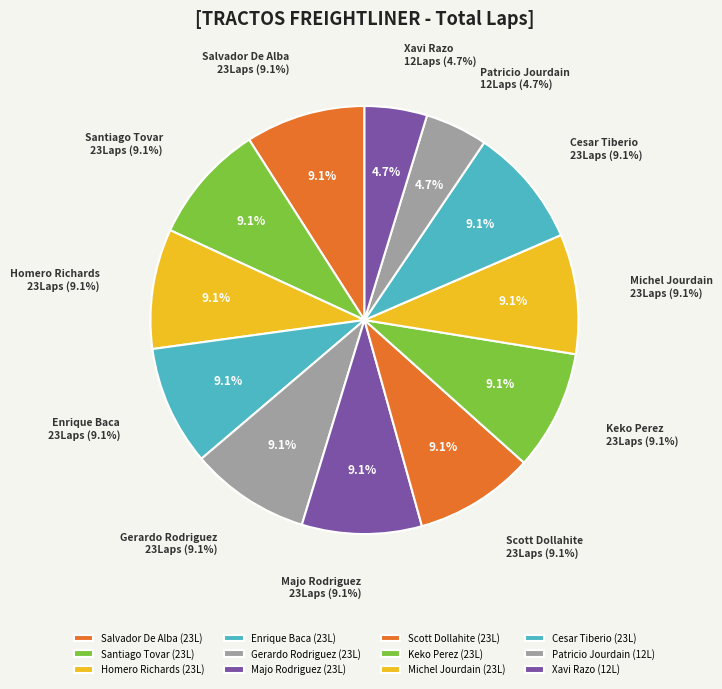

Rank the categories by value from highest to lowest.

Salvador De Alba, Santiago Tovar, Homero Richards, Enrique Baca, Gerardo Rodriguez, Majo Rodriguez, Scott Dollahite, Keko Perez, Michel Jourdain, Cesar Tiberio, Patricio Jourdain, Xavi Razo